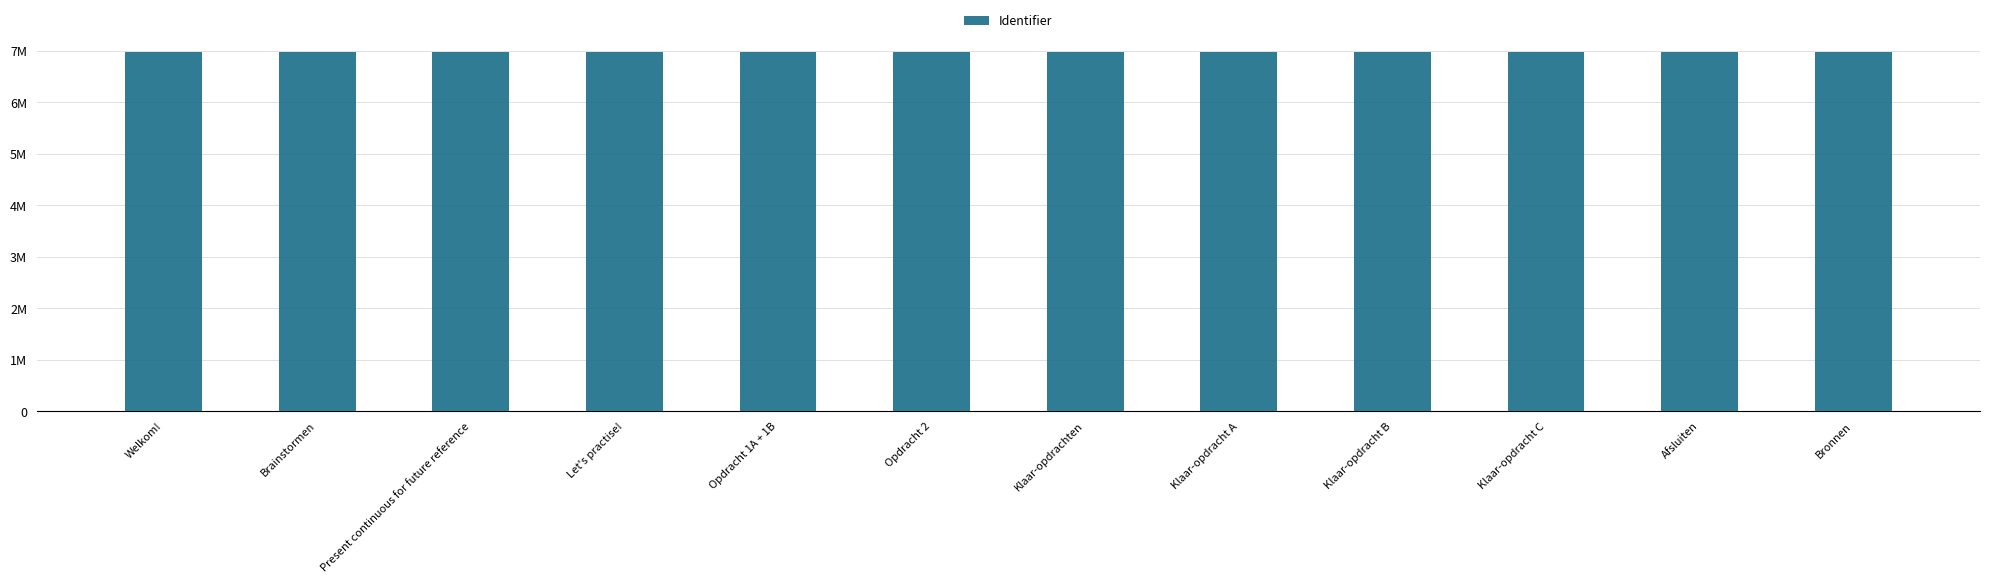

Reading left to right, what are all the values shown in this chart?

6973393	6973430	6973443	6973451	6973463	6973476	6973453	6974801	6984984	6974802	6973454	6973457